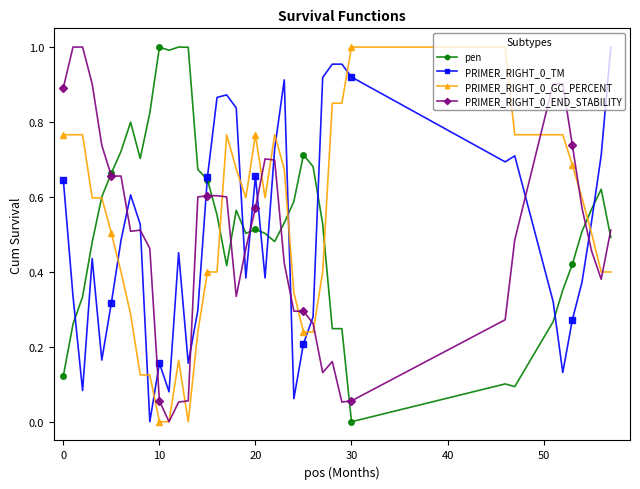

True or false: pen has more than 1 points higher than both neighbors.

True